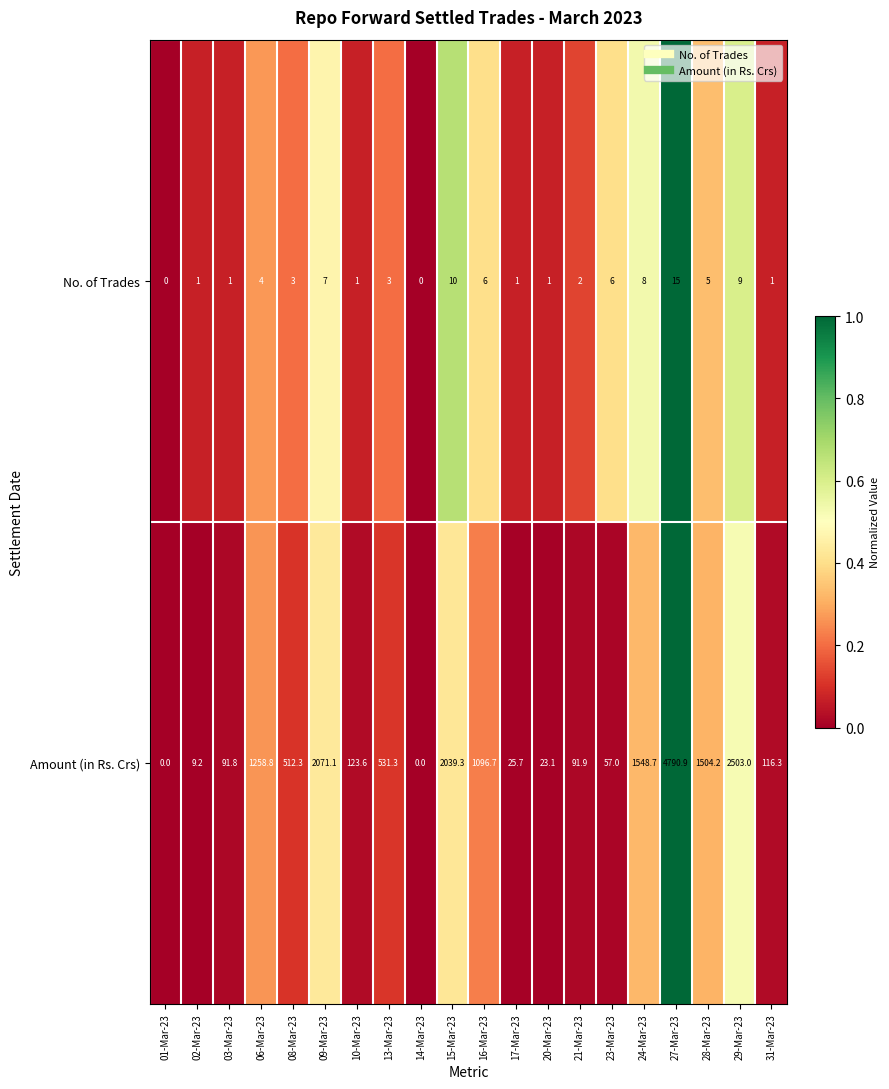

True or false: Amount (in Rs. Crs) has a value of 522.6 at 28-Mar-23.

False